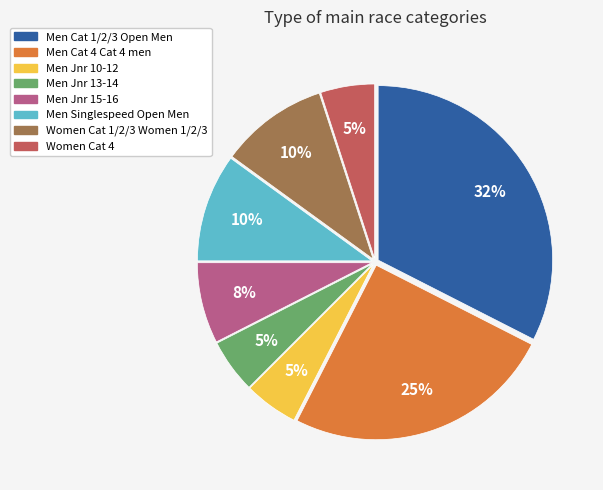

To the nearest percent, what portion does Women Cat 4 represent?

5%